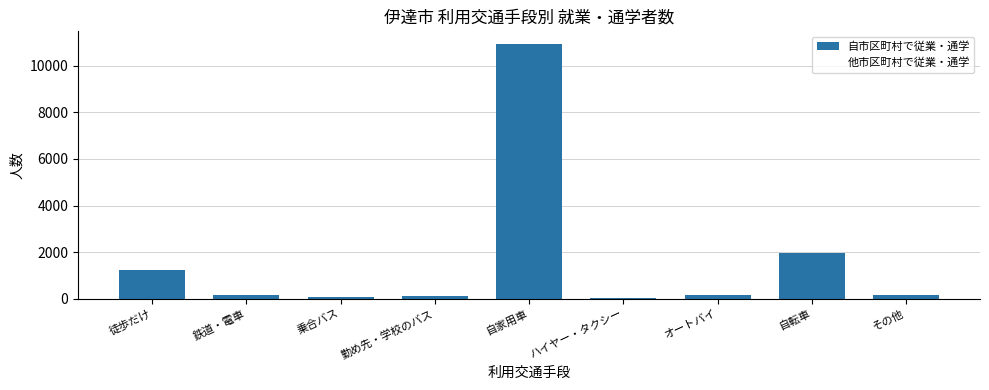

Where is the data nearest to the value 5470?

自転車